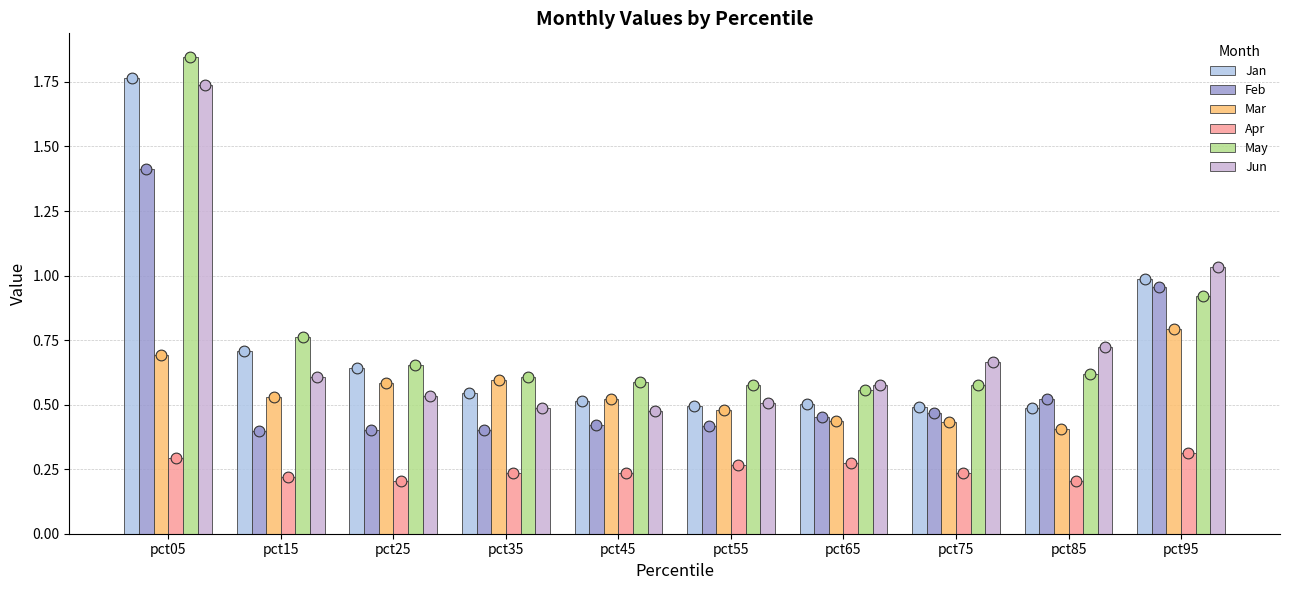

At how many categories does at least one series exceed 0?

10